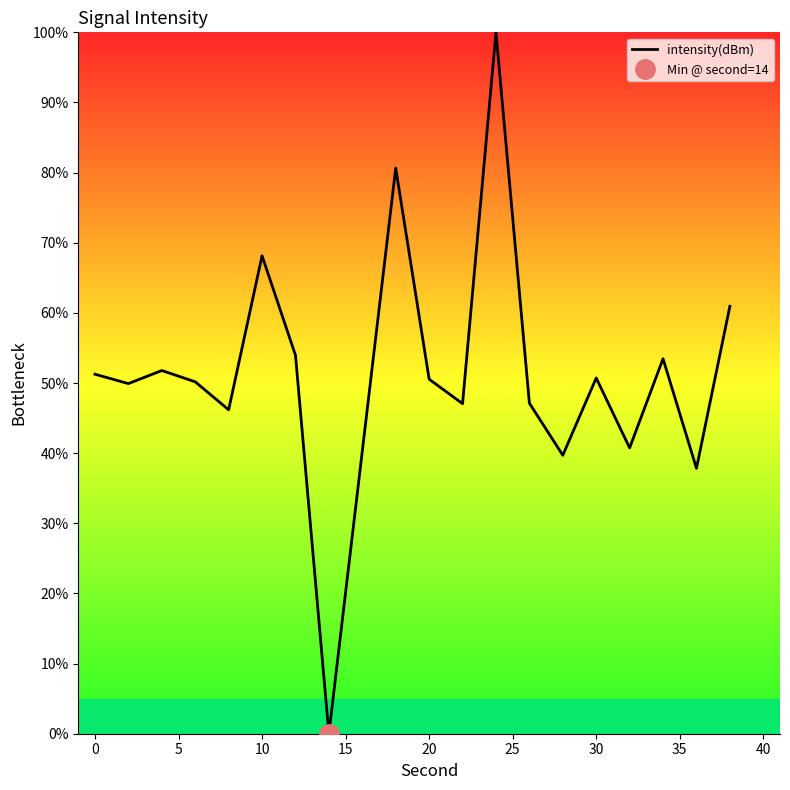

What is the highest value of the intensity(dBm) series?

100.0